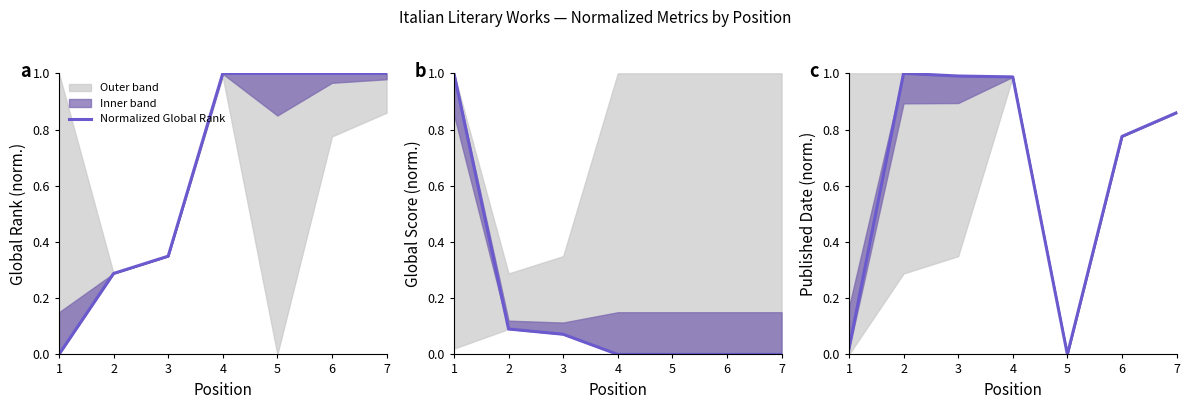

At which category is the sum across all series the highest?

4